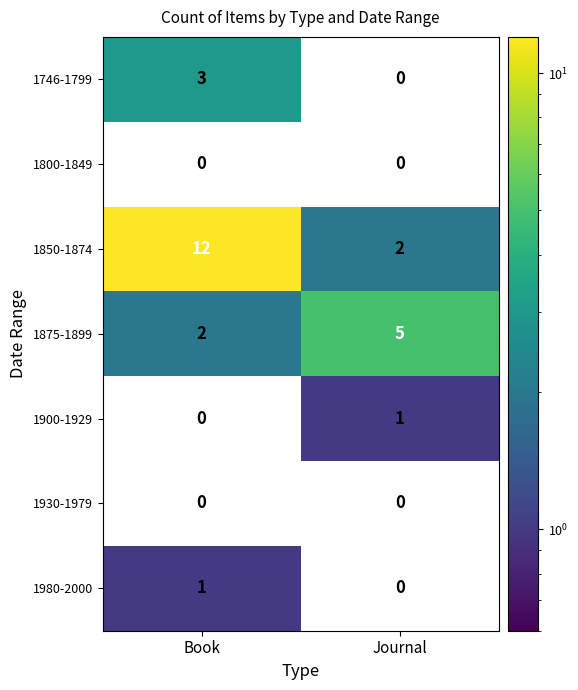

Reading left to right, transcribe all the data shown in this chart.

1746-1799: Book=3	Journal=0
1800-1849: Book=0	Journal=0
1850-1874: Book=12	Journal=2
1875-1899: Book=2	Journal=5
1900-1929: Book=0	Journal=1
1930-1979: Book=0	Journal=0
1980-2000: Book=1	Journal=0